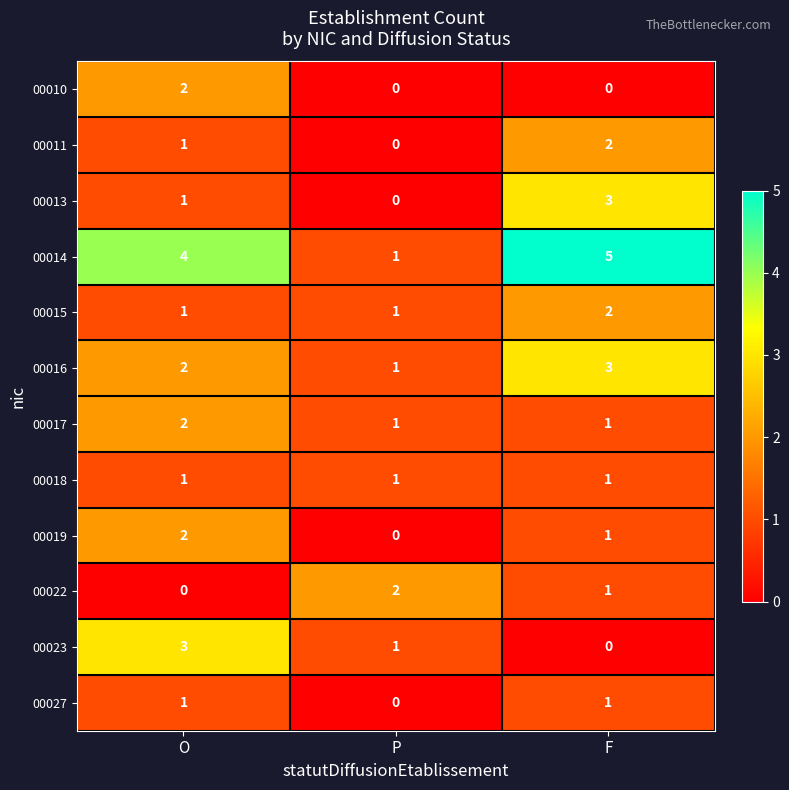

Which category has the highest value across all series?

F